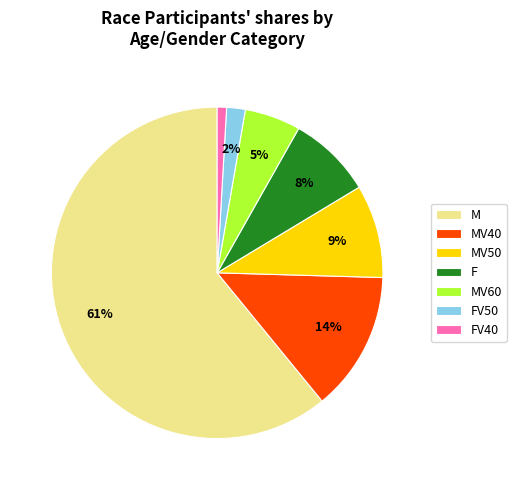

Does M account for over 50% of the chart?

Yes